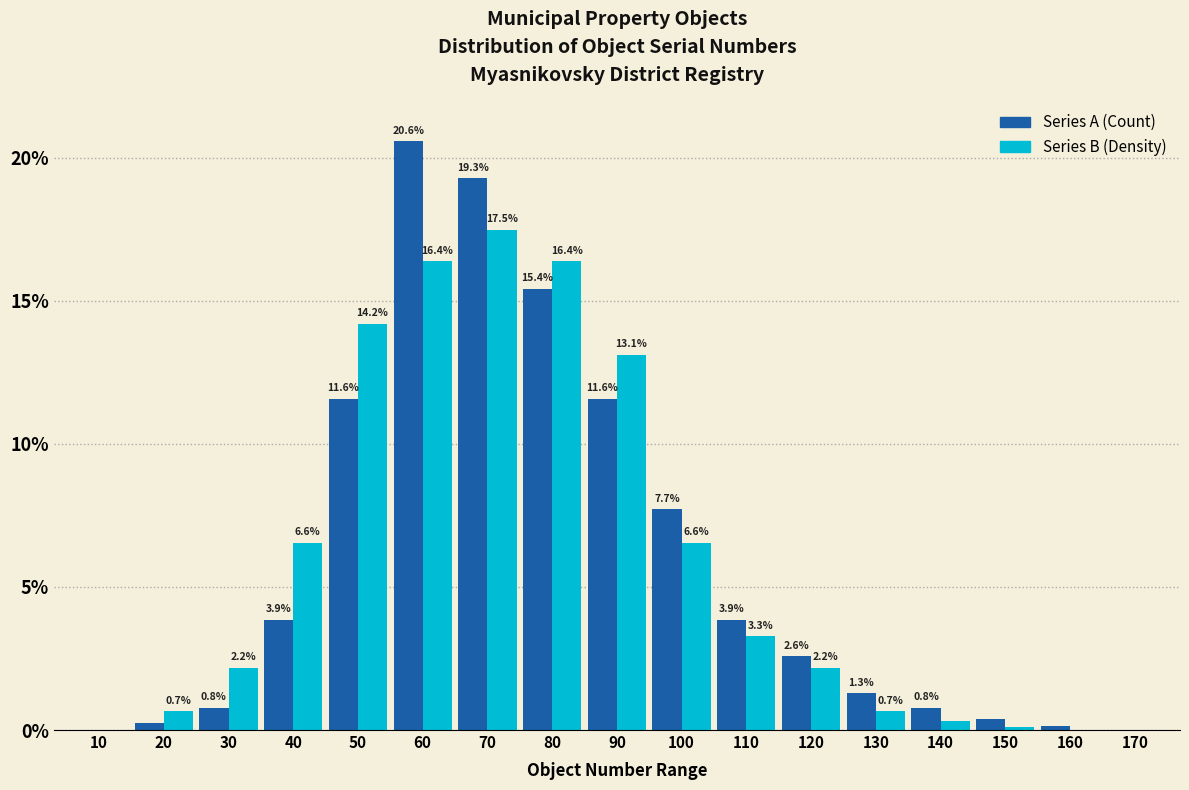

At which label does Series B (Density) first exceed 2?

30